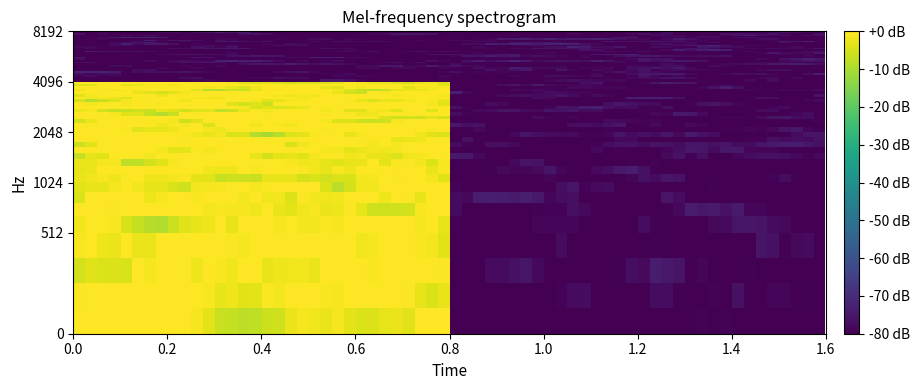

Count the number of categories in the chart.

2